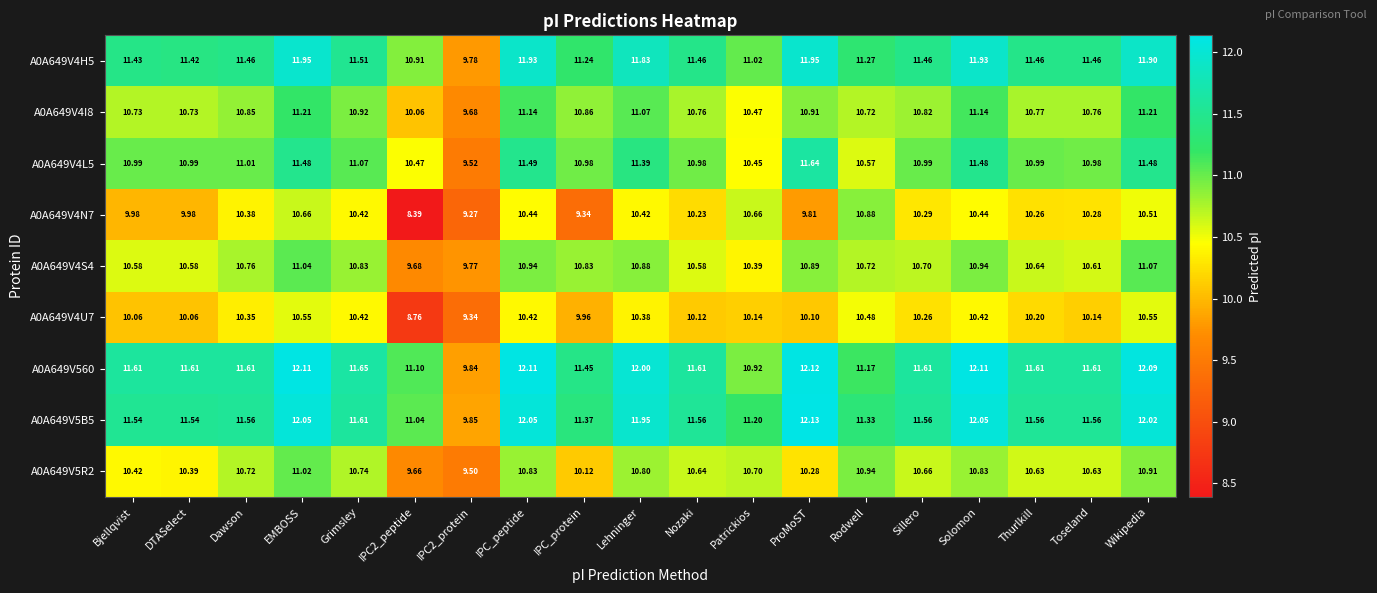

Which series changed the most between Lehninger and Thurlkill?

A0A649V4L5